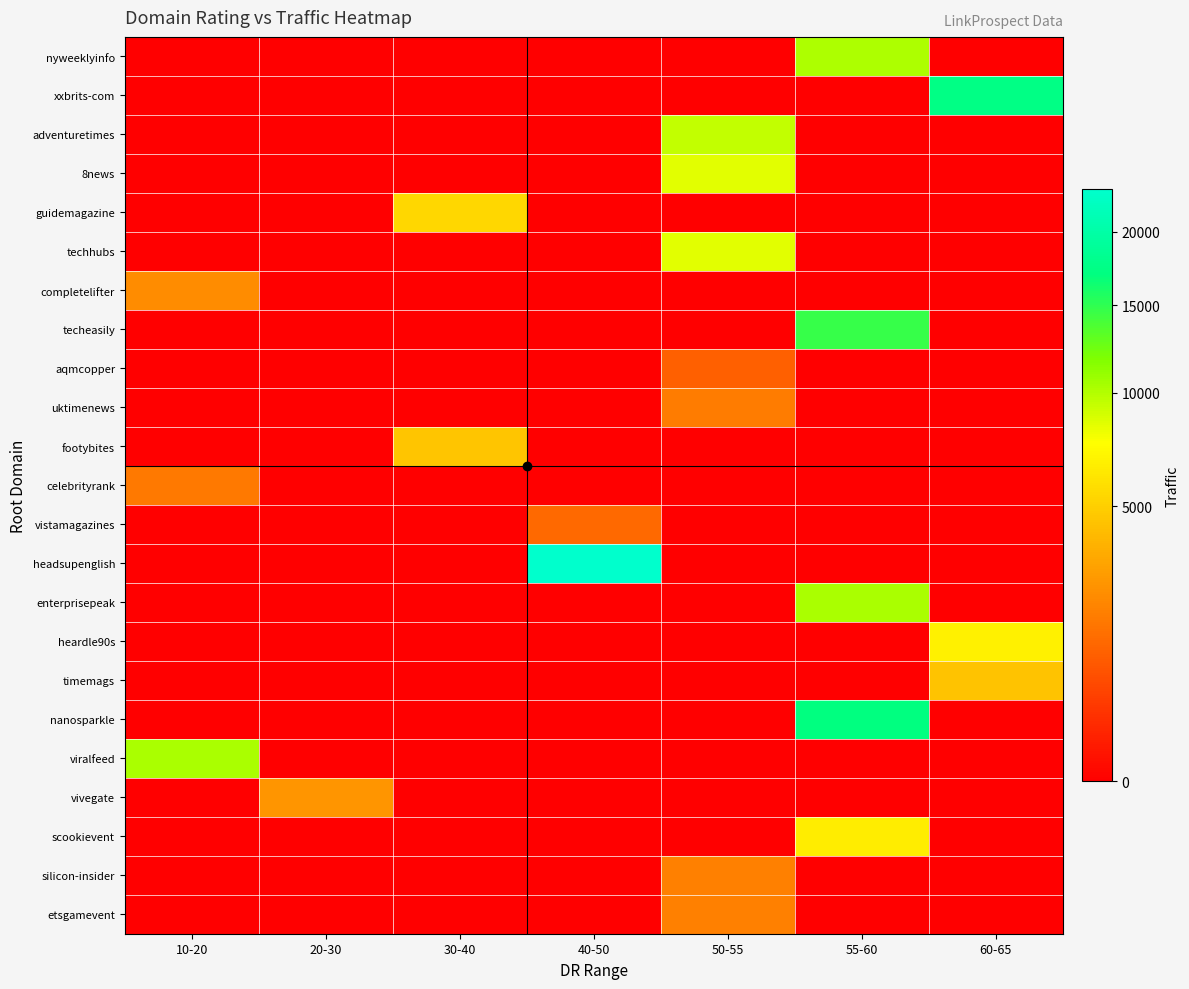

How many data points does each series have?

7